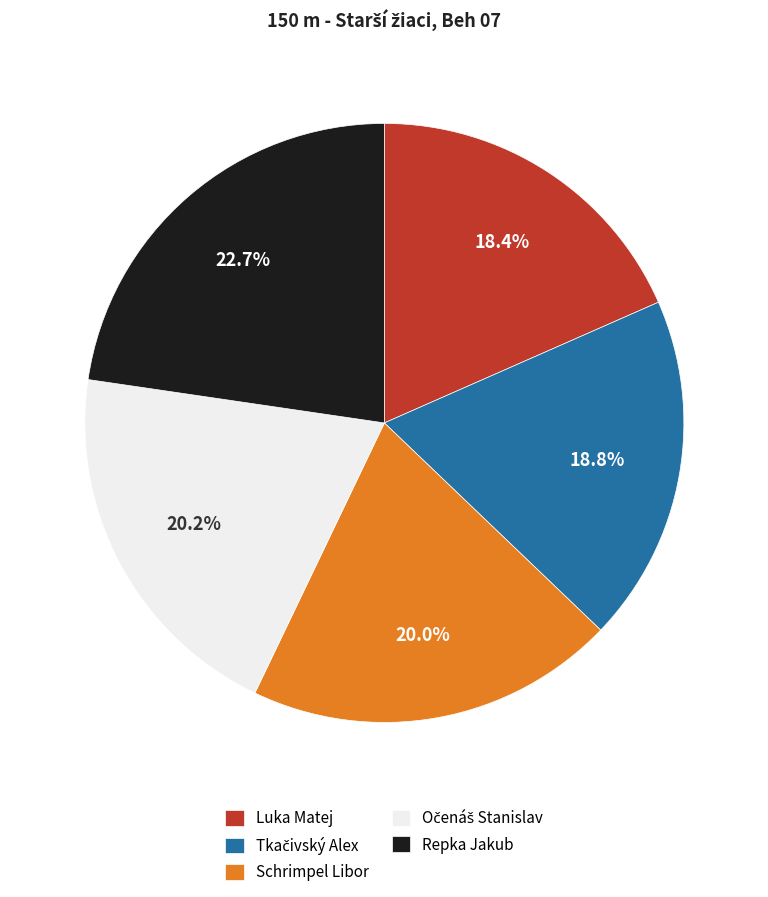

What percentage is NOT represented by Repka Jakub?

77.3%